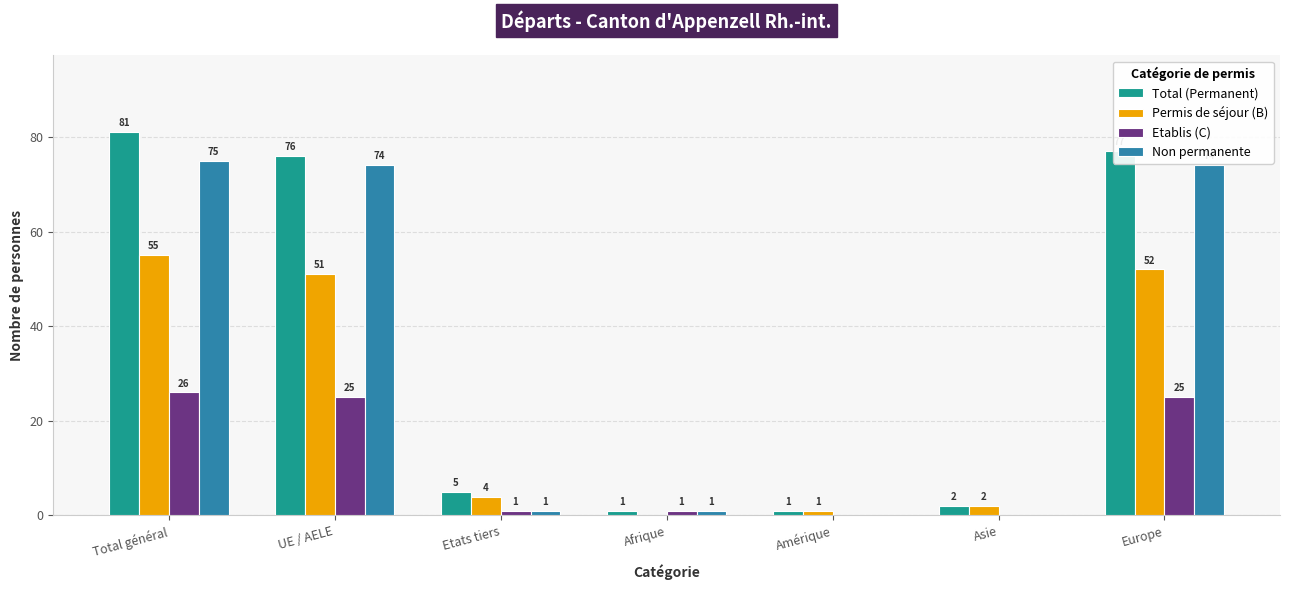

Which series has the largest total across all categories?

Total (Permanent)